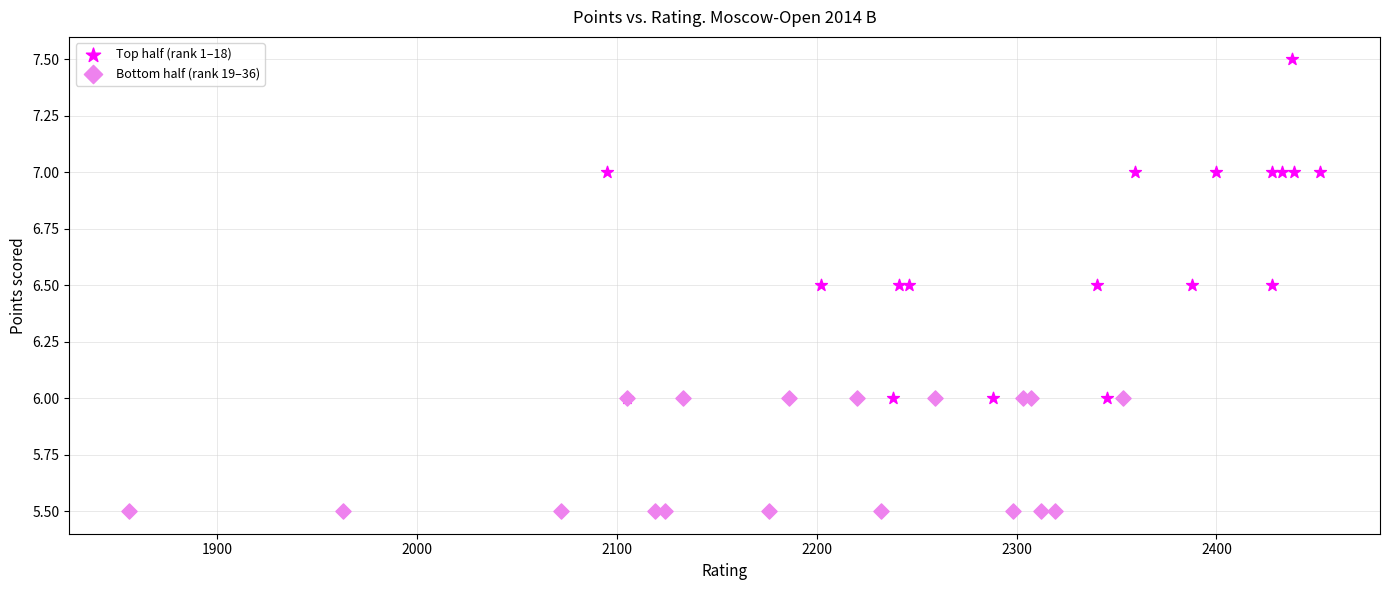

Which series contains the lowest Y value?

Bottom half (rank 19–36)